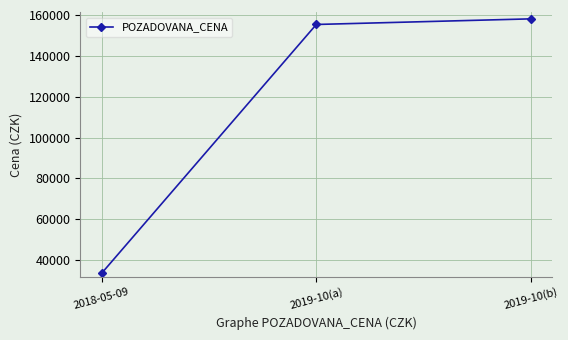

Reading left to right, extract all data points from this chart.

33610	155340	158090